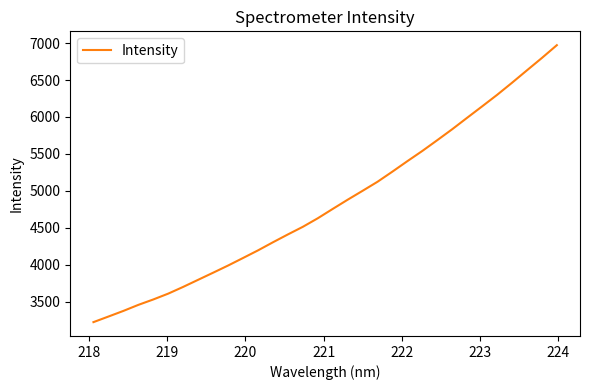

How many lines are shown in the chart?

1